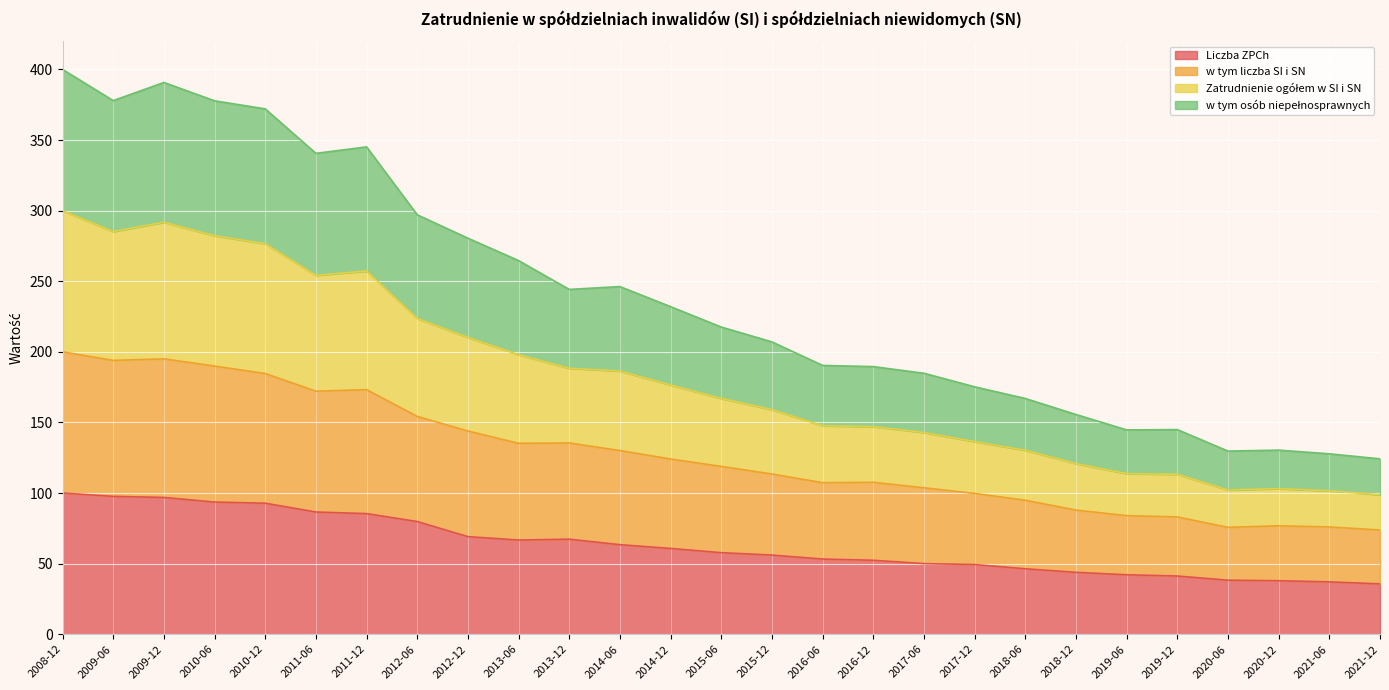

True or false: w tym osób niepełnosprawnych and Liczba ZPCh cross at least once.

False